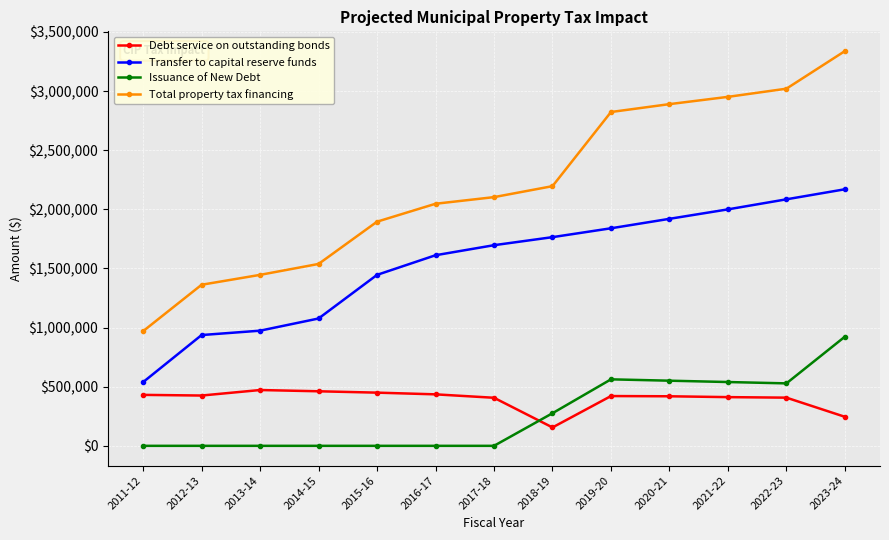

At which category is the sum across all series the highest?

2023-24